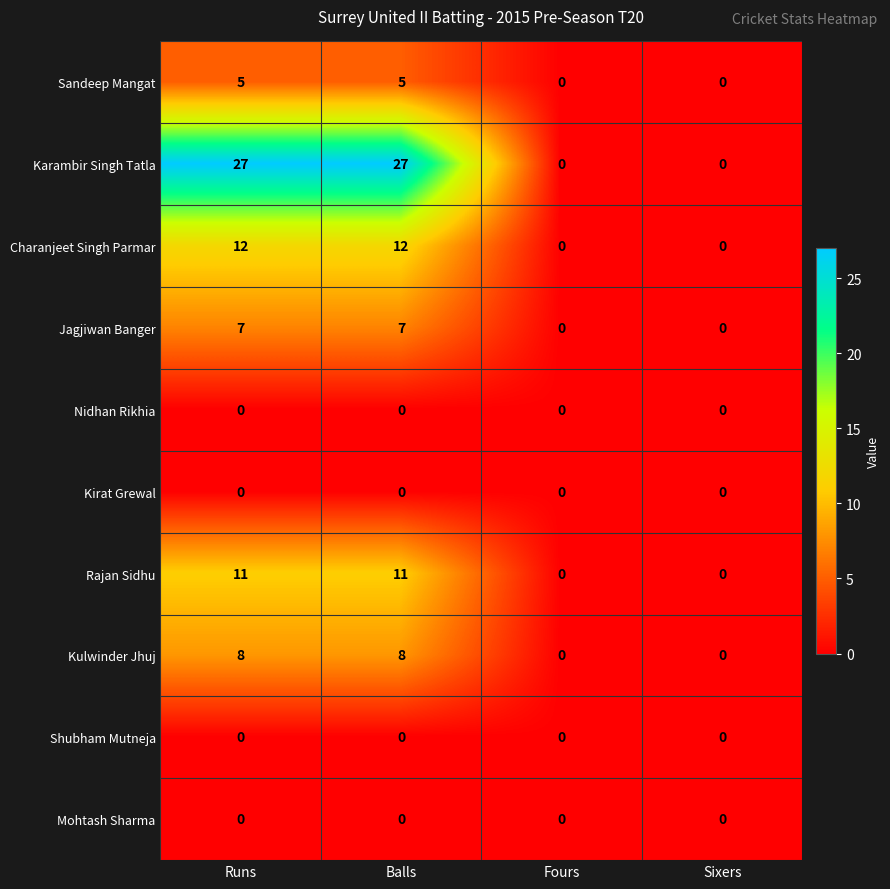

Which series has the largest total across all categories?

Karambir Singh Tatla